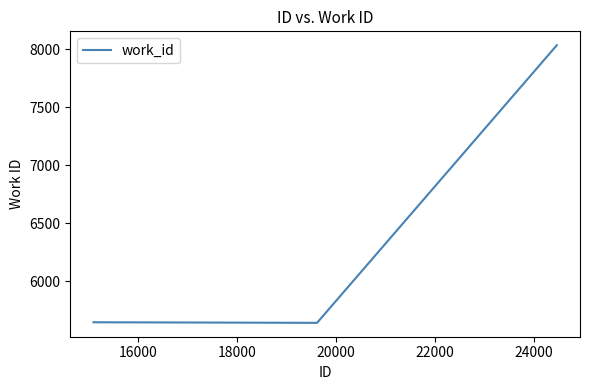

How many lines are shown in the chart?

1